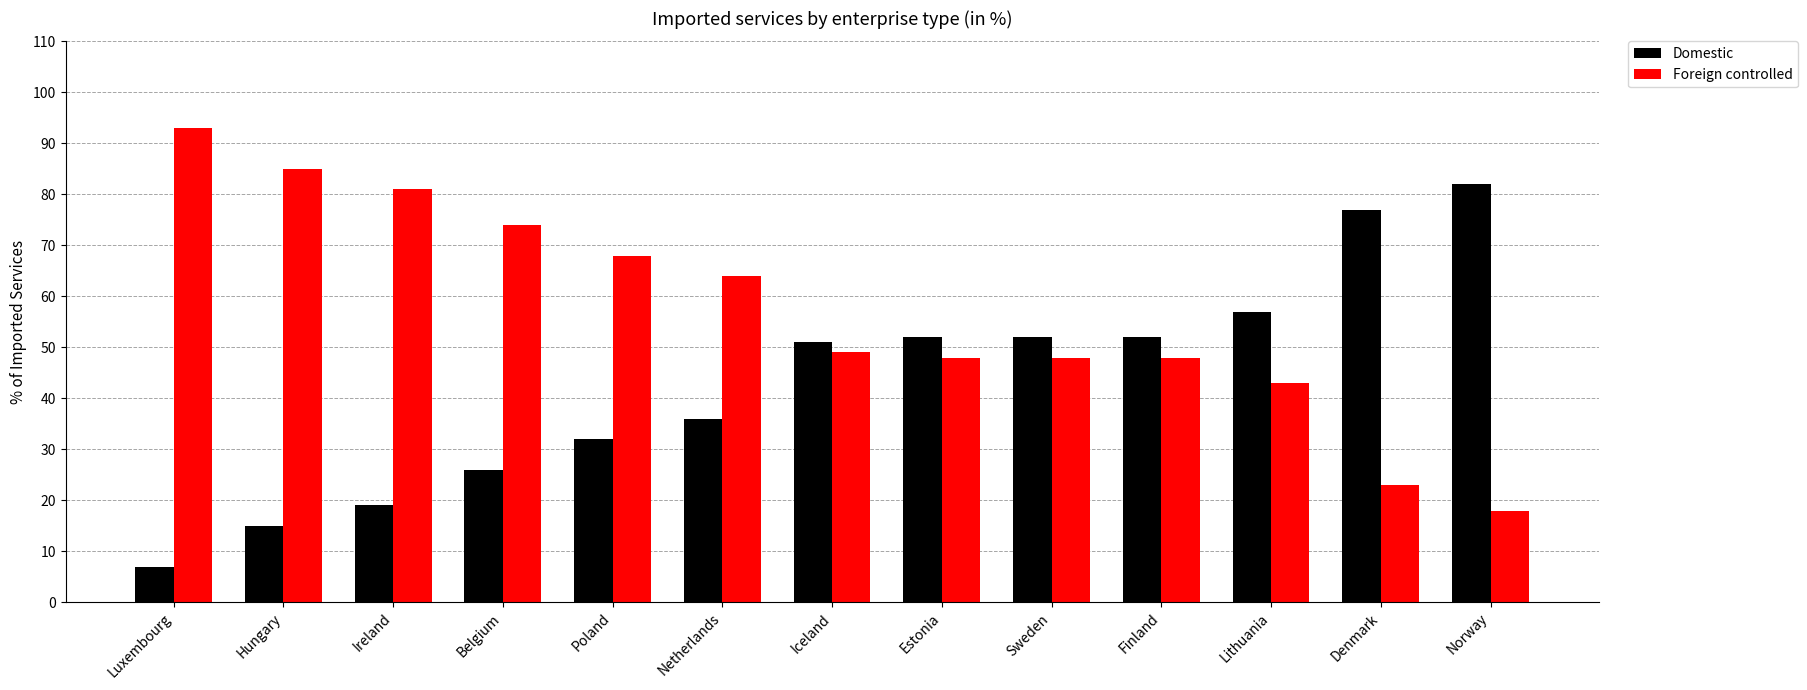

What are all the series names shown in the legend?

Domestic, Foreign controlled